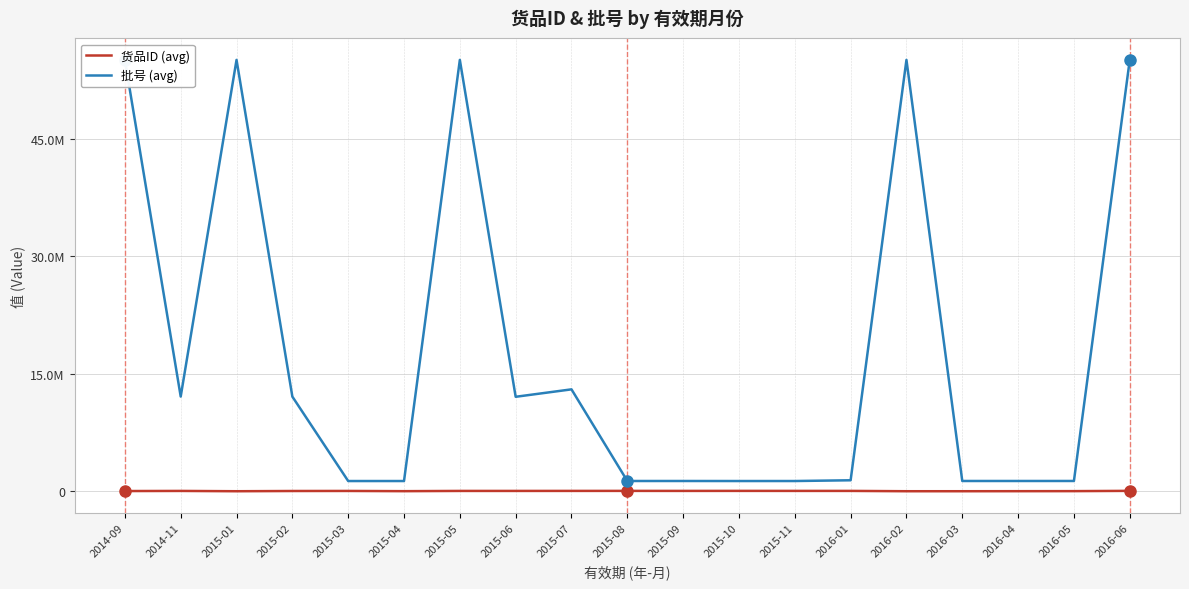

Does the chart display data point markers on the line(s)?

No